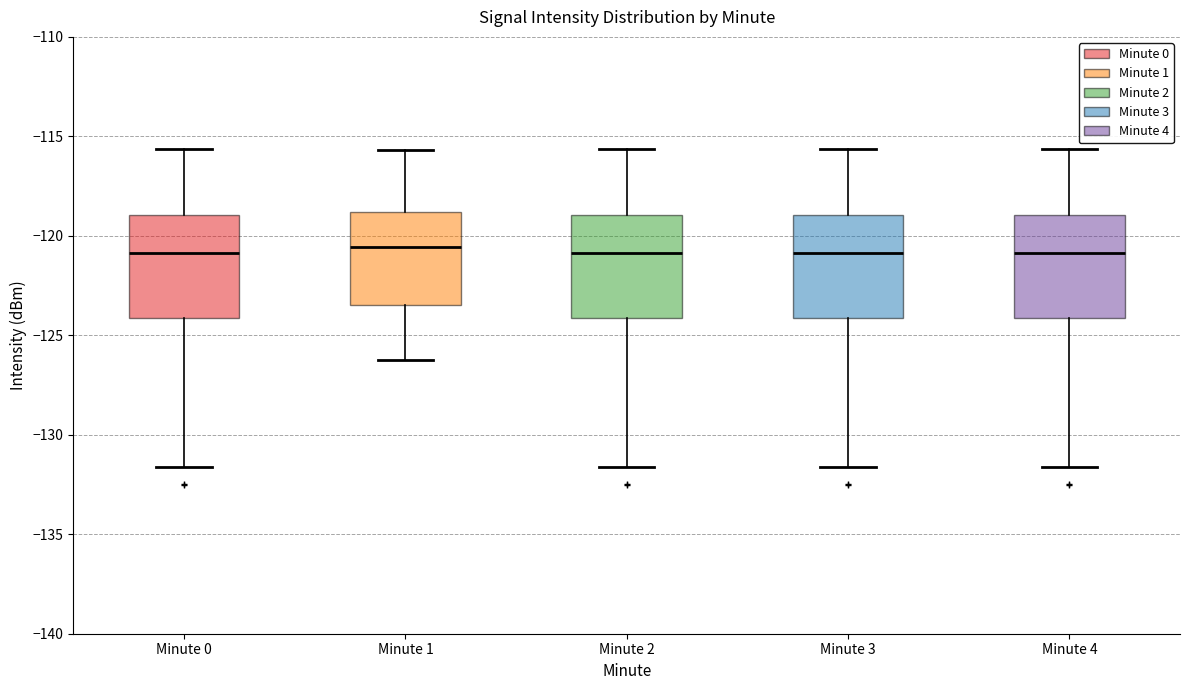

Where does the upper whisker of the box for Minute 1 end on the y-axis? The values are not printed on the chart, so give them approximately, as read against the axis.

-115.5